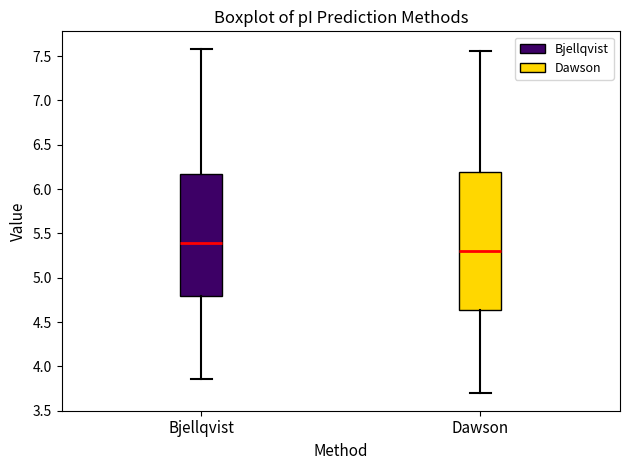

Where does the upper whisker of the box for Dawson end on the y-axis? The values are not printed on the chart, so give them approximately, as read against the axis.

7.55